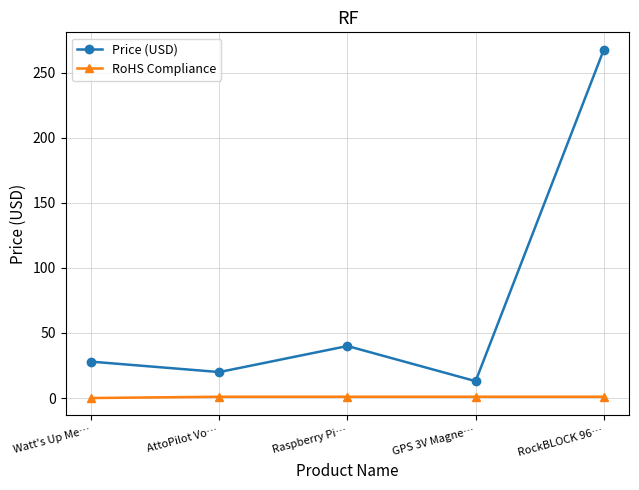

What is the sum of all RoHS Compliance values?

4.0